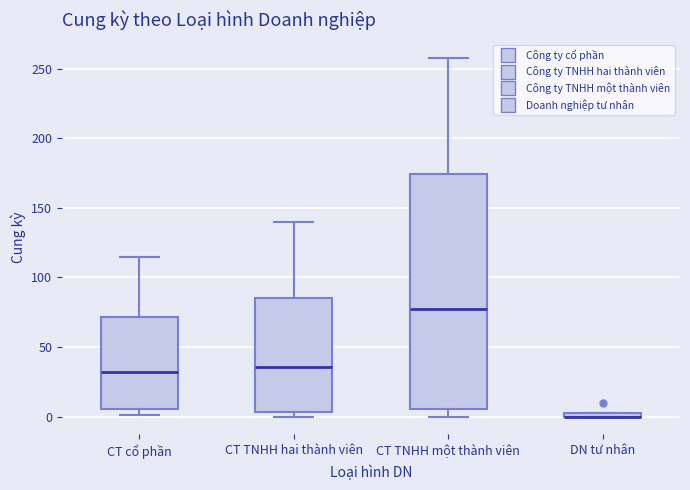

Where is the lower edge of the box for CT cổ phần on the y-axis? The values are not printed on the chart, so give them approximately, as read against the axis.

5